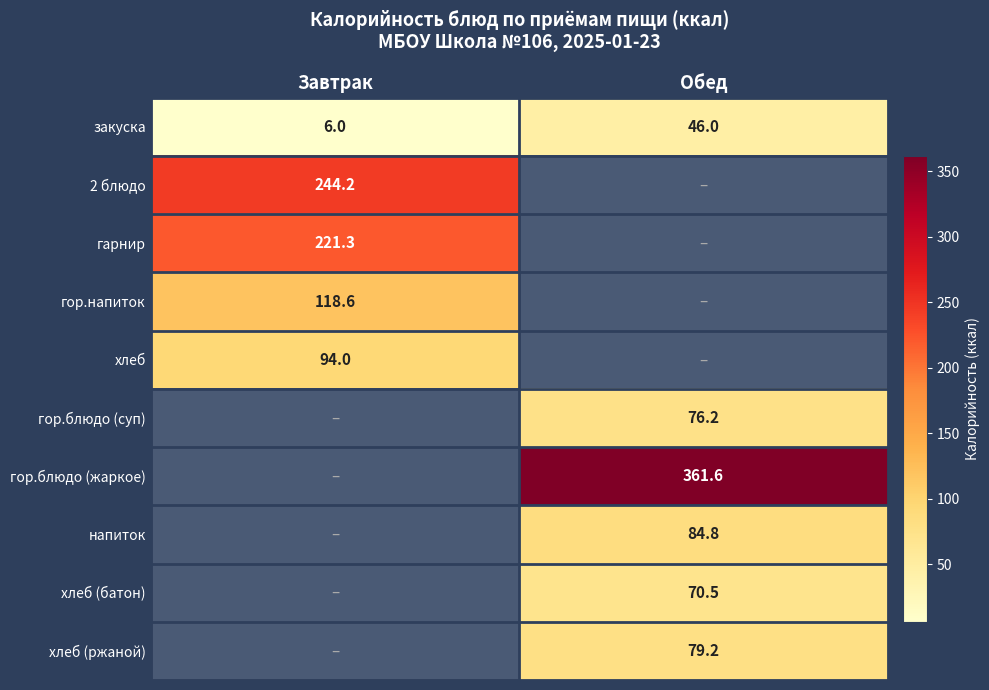

Is it true that хлеб equals 135.2 at Завтрак?

False